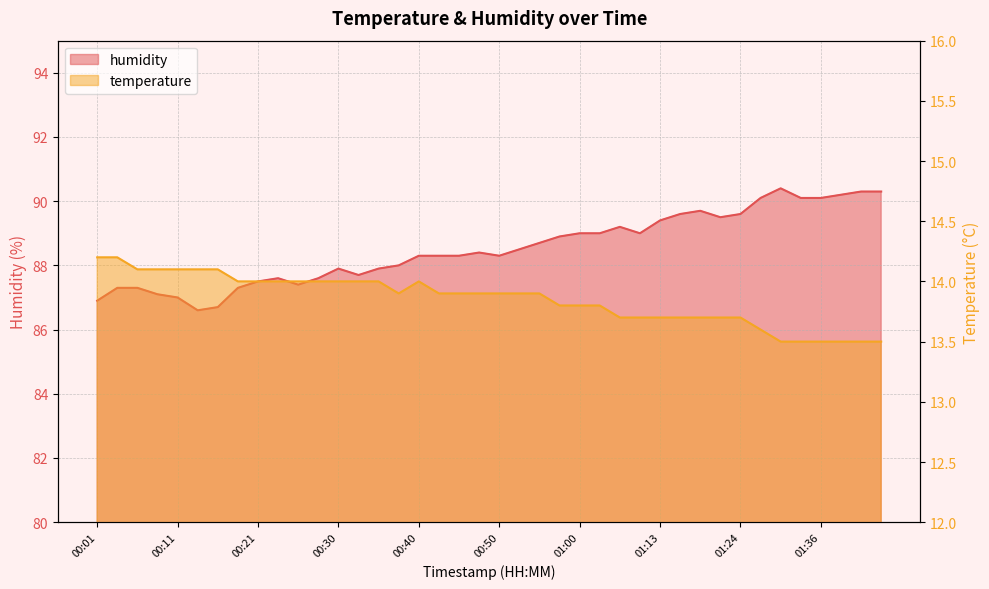

What is the sum of all temperature values?

554.1